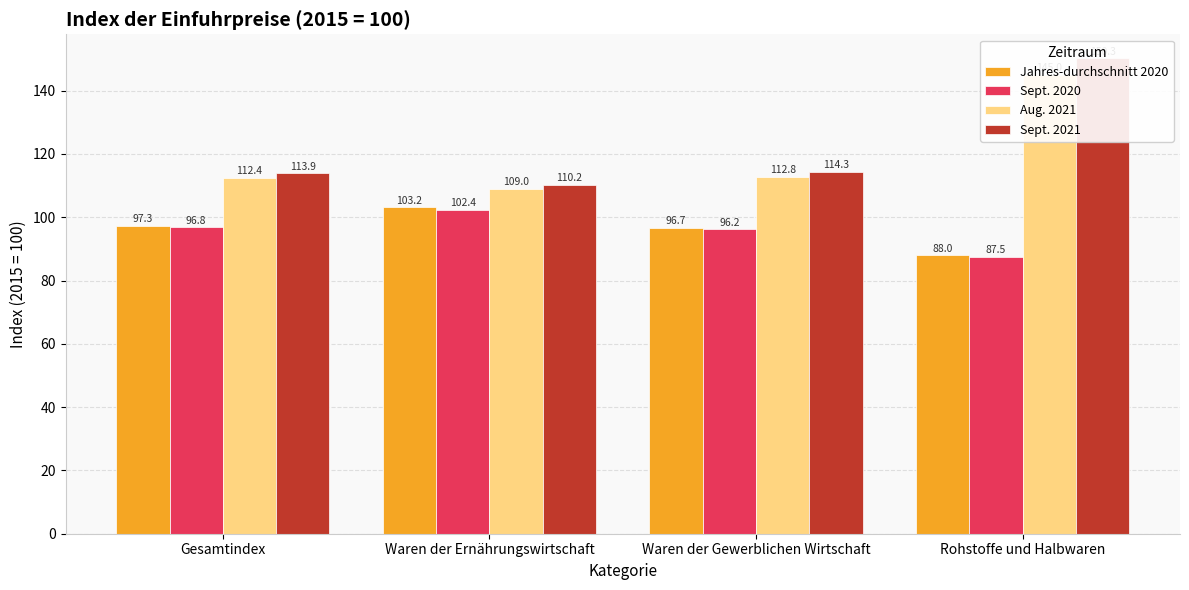

Between Waren der Ernährungswirtschaft and Waren der Gewerblichen Wirtschaft, which series saw the biggest shift?

Jahres-durchschnitt 2020